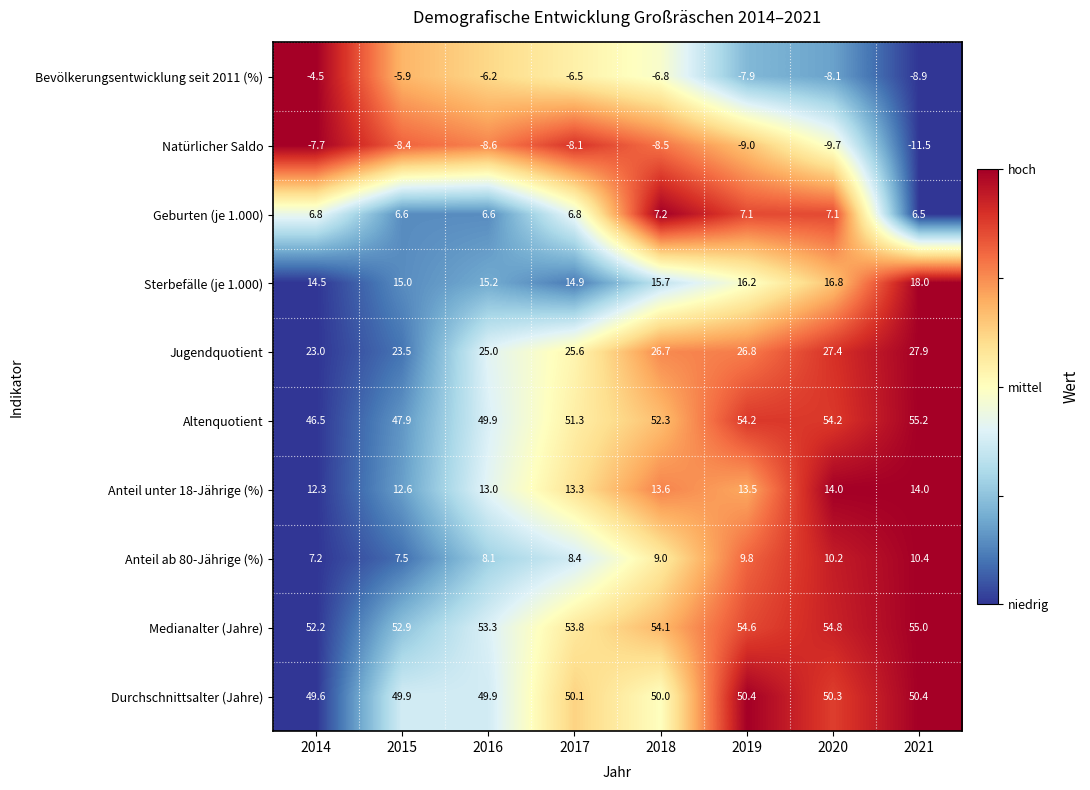

Is the value of Durchschnittsalter (Jahre) at 2016 greater than the value of Medianalter (Jahre) at 2020?

No